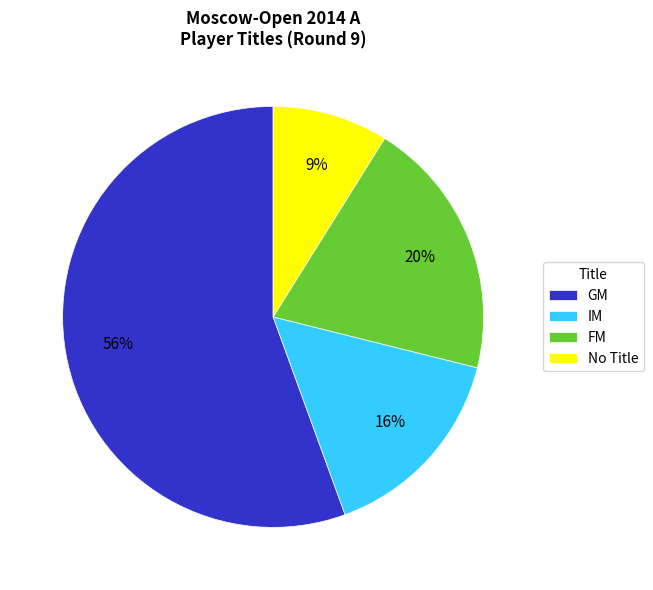

Do No Title and GM together represent more than half of the pie?

Yes